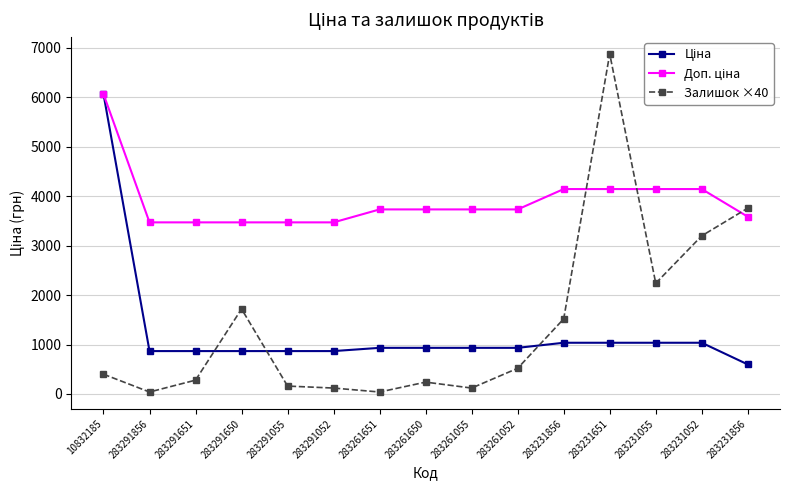

At which label does Залишок ×40 first exceed 400?

283291650